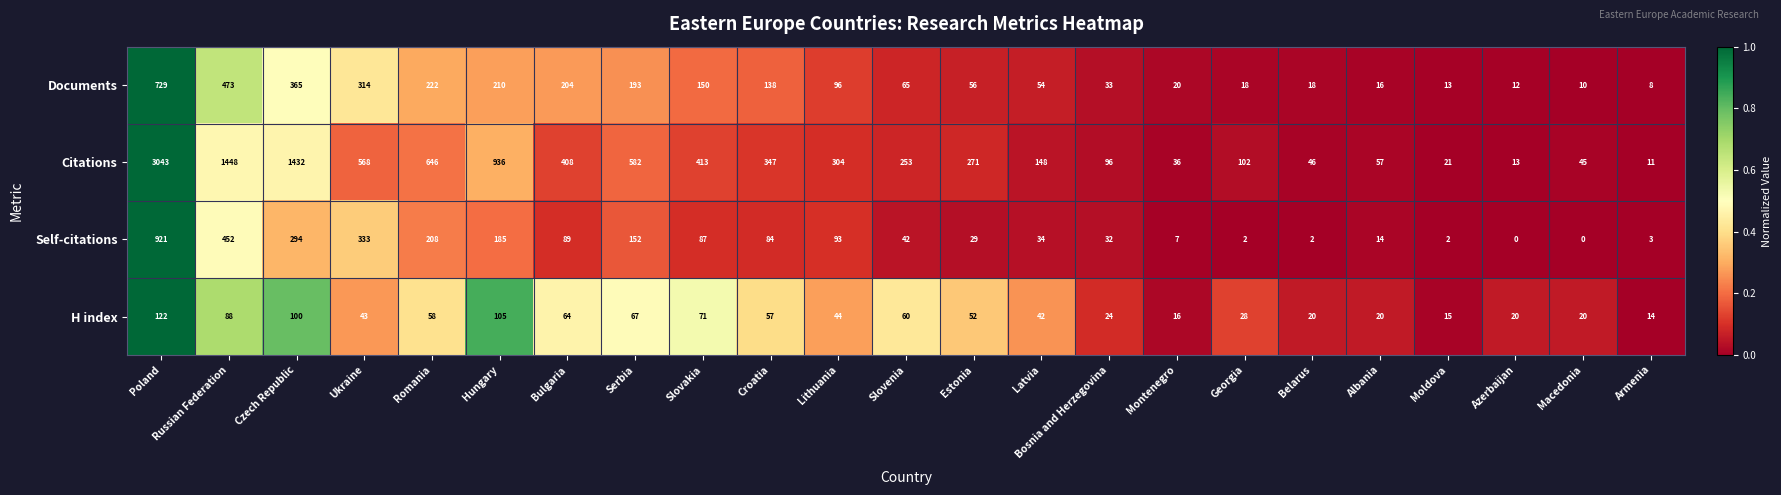

What is the maximum value shown in the chart?

3043